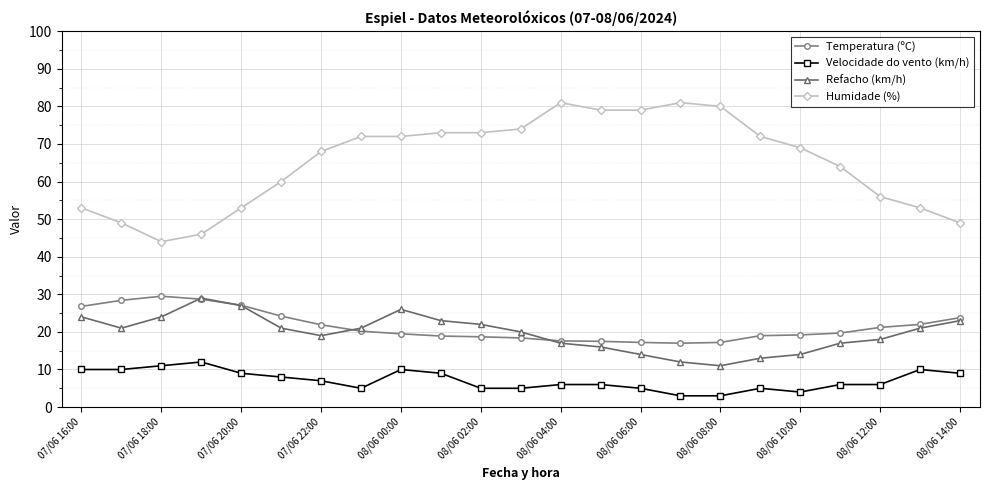

What is the value of the Refacho (km/h) point at the 7th from the left?

19.0